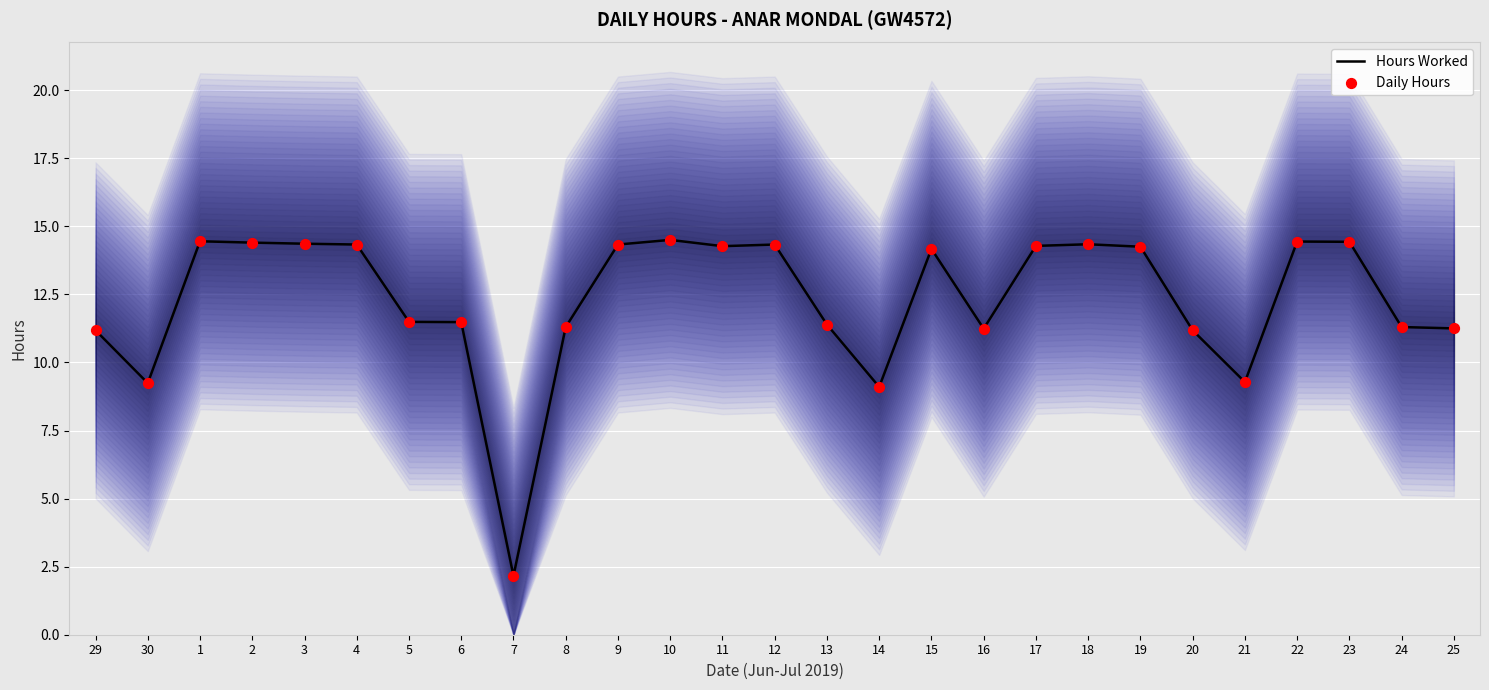

Which series has the largest total across all categories?

Hours Worked